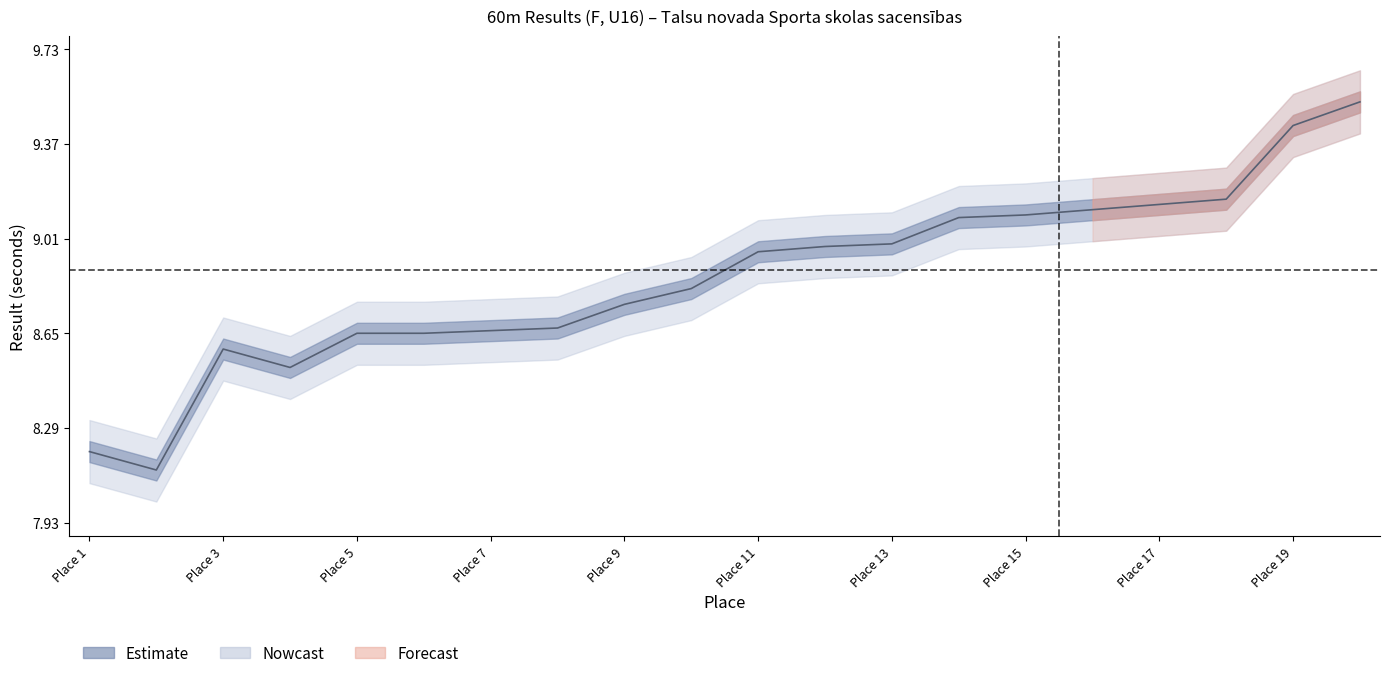

What is the difference between the values at 14 and 6?

0.4